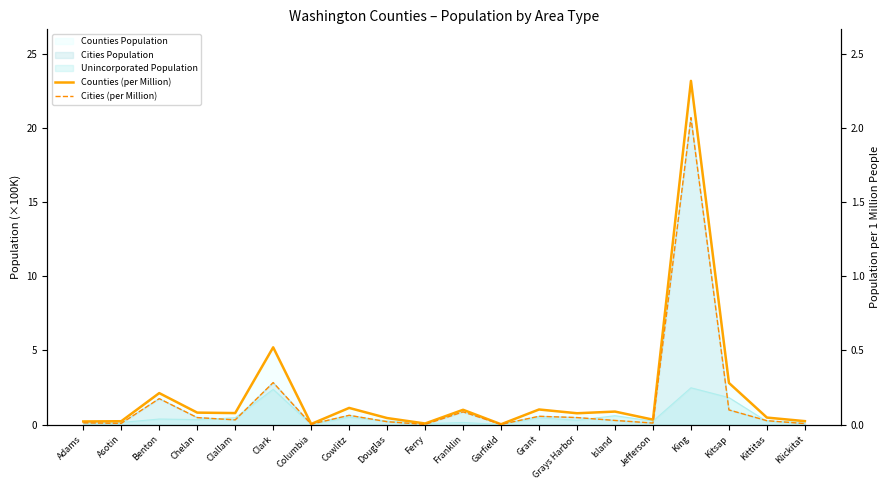

Reading right to left, list all the values displayed in this chart.

Counties (per Million): Klickitat=0.0	Kittitas=0.0	Kitsap=0.3	King=2.3	Jefferson=0.0	Island=0.1	Grays Harbor=0.1	Grant=0.1	Garfield=0.0	Franklin=0.1	Ferry=0.0	Douglas=0.0	Cowlitz=0.1	Columbia=0.0	Clark=0.5	Clallam=0.1	Chelan=0.1	Benton=0.2	Asotin=0.0	Adams=0.0
Cities (per Million): Klickitat=0.0	Kittitas=0.0	Kitsap=0.1	King=2.1	Jefferson=0.0	Island=0.0	Grays Harbor=0.0	Grant=0.1	Garfield=0.0	Franklin=0.1	Ferry=0.0	Douglas=0.0	Cowlitz=0.1	Columbia=0.0	Clark=0.3	Clallam=0.0	Chelan=0.0	Benton=0.2	Asotin=0.0	Adams=0.0